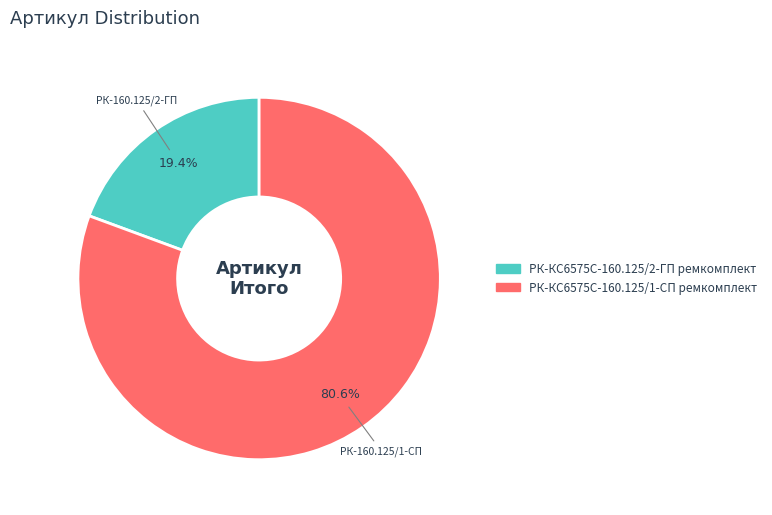

How many slices are in this pie chart?

2